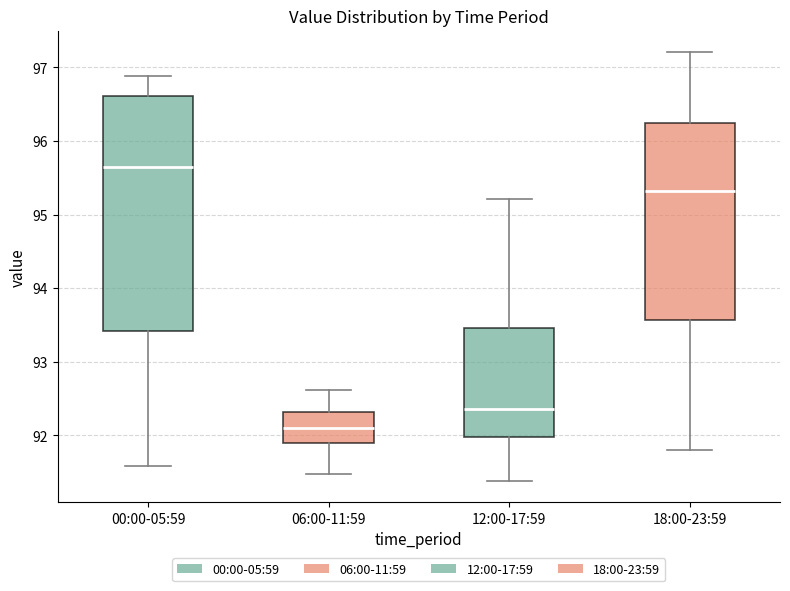

Reading left to right, read every box against the y-axis: the position of its median line, the range the box covers, and the ends of its whiskers. The values are not printed on the chart, so give them approximately, as read against the axis.

00:00-05:59: median 95.7, box 93.4 to 96.6, whiskers 91.6 to 96.9
06:00-11:59: median 92.1, box 91.9 to 92.3, whiskers 91.5 to 92.6
12:00-17:59: median 92.4, box 92.0 to 93.5, whiskers 91.4 to 95.2
18:00-23:59: median 95.3, box 93.6 to 96.3, whiskers 91.8 to 97.2